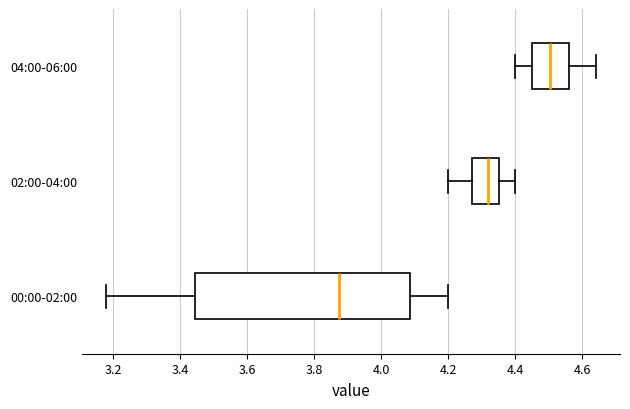

Reading bottom to top, read every box against the x-axis: the position of its median line, the range the box covers, and the ends of its whiskers. The values are not printed on the chart, so give them approximately, as read against the axis.

00:00-02:00: median 3.88, box 3.44 to 4.08, whiskers 3.18 to 4.20
02:00-04:00: median 4.32, box 4.28 to 4.36, whiskers 4.20 to 4.40
04:00-06:00: median 4.50, box 4.46 to 4.56, whiskers 4.40 to 4.64